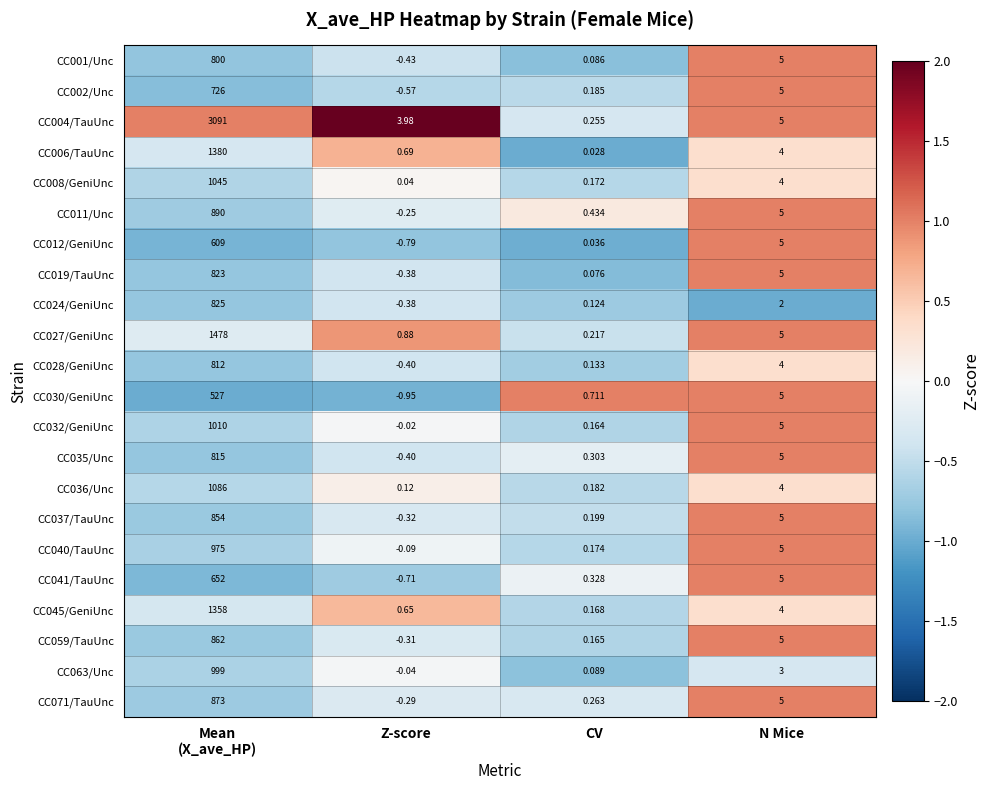

At which label is CC028/GeniUnc closest to 405?

N Mice